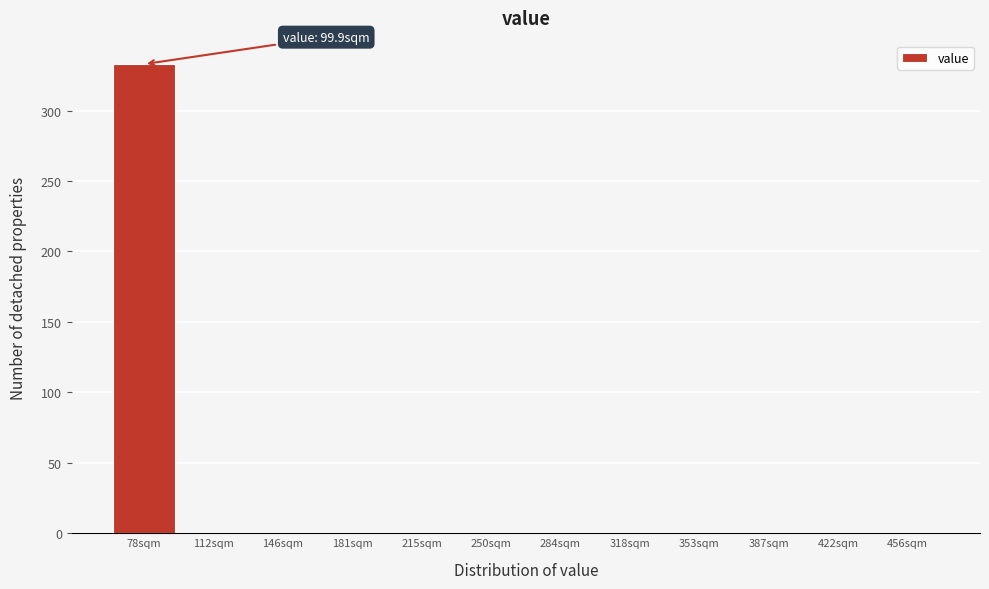

Reading left to right, what are all the values shown in this chart?

78sqm=333	112sqm=0	146sqm=0	181sqm=0	215sqm=0	250sqm=0	284sqm=0	318sqm=0	353sqm=0	387sqm=0	422sqm=0	456sqm=0